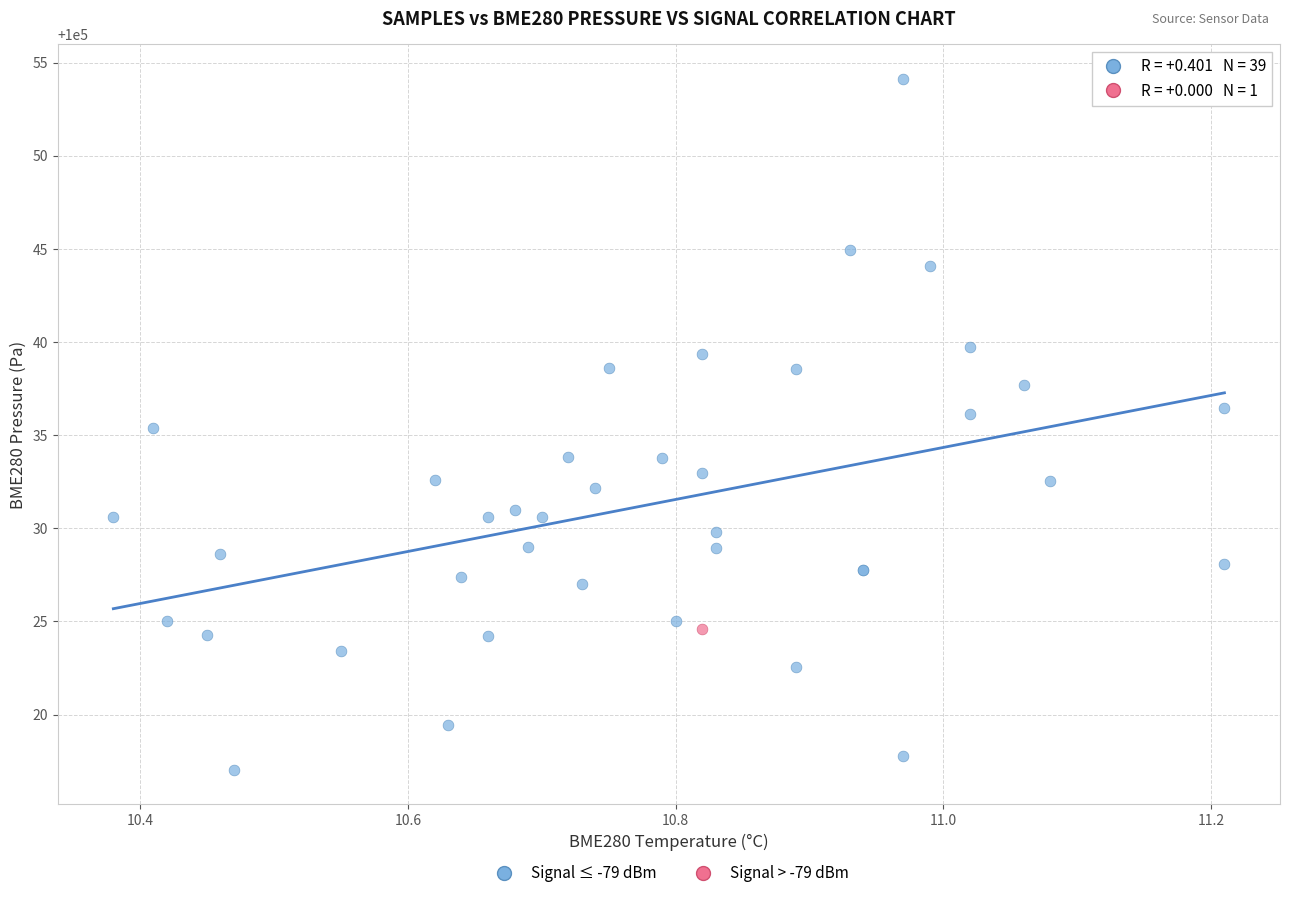

What are all the series names shown in the legend?

Signal ≤ -79 dBm, Signal > -79 dBm